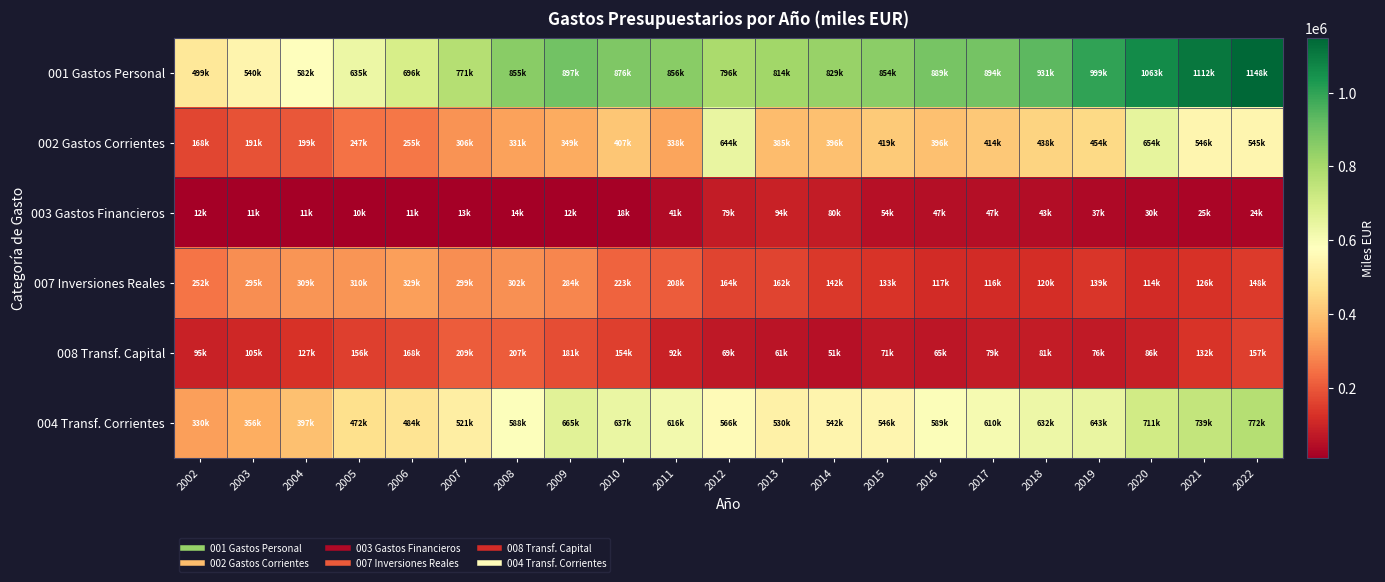

Rank the series by their maximum value, from highest to lowest.

001 Gastos Personal, 004 Transf. Corrientes, 002 Gastos Corrientes, 007 Inversiones Reales, 008 Transf. Capital, 003 Gastos Financieros